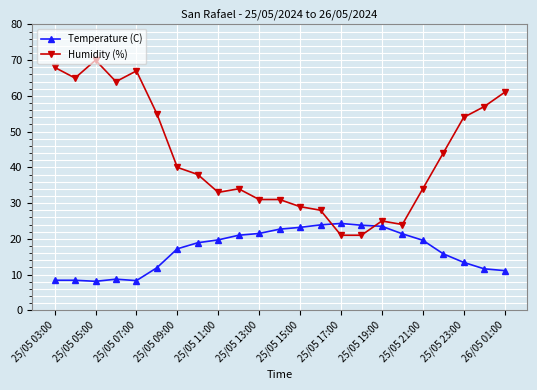

What is the sum of all Temperature (C) values?

386.4